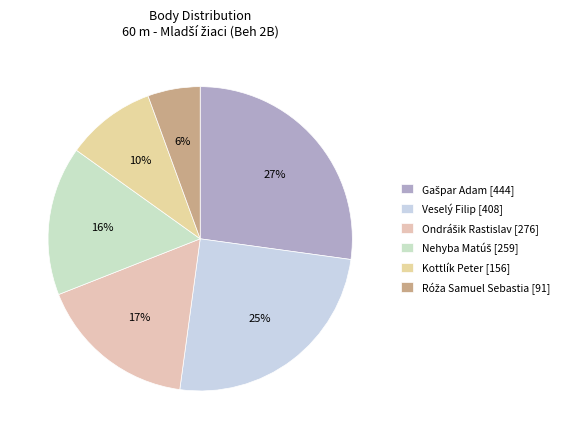

Does Kottlík Peter account for over 50% of the chart?

No